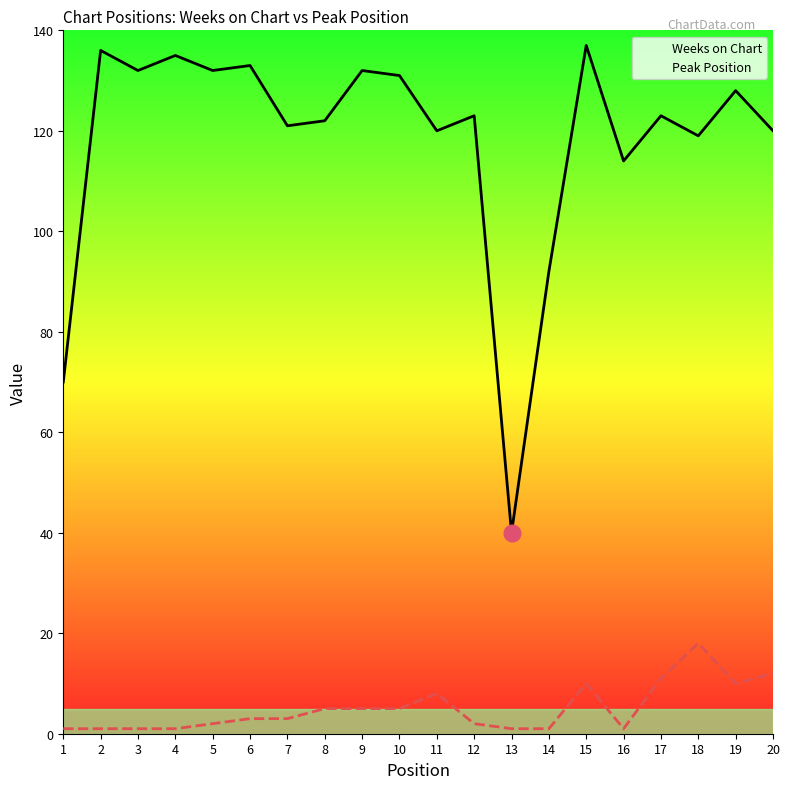

What is the approximate value of Weeks on Chart at 2, to the nearest 5?

135